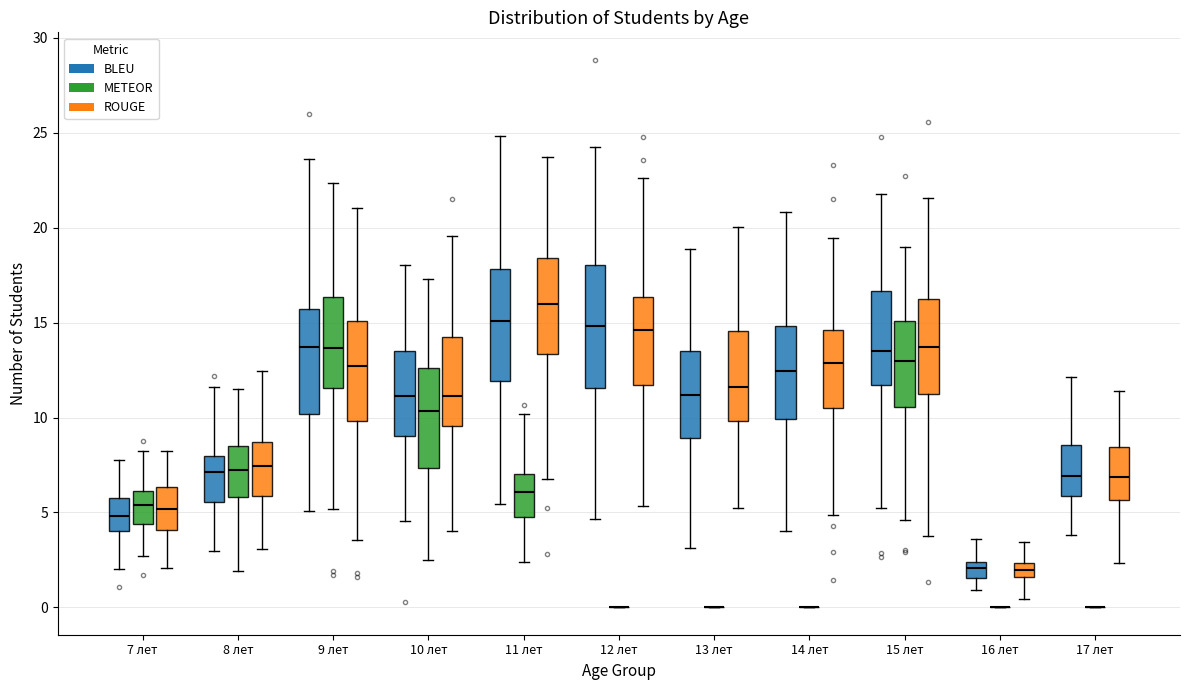

Comparing the boxes themselves (not the whiskers), which one is the tallest?

12 лет (BLEU)